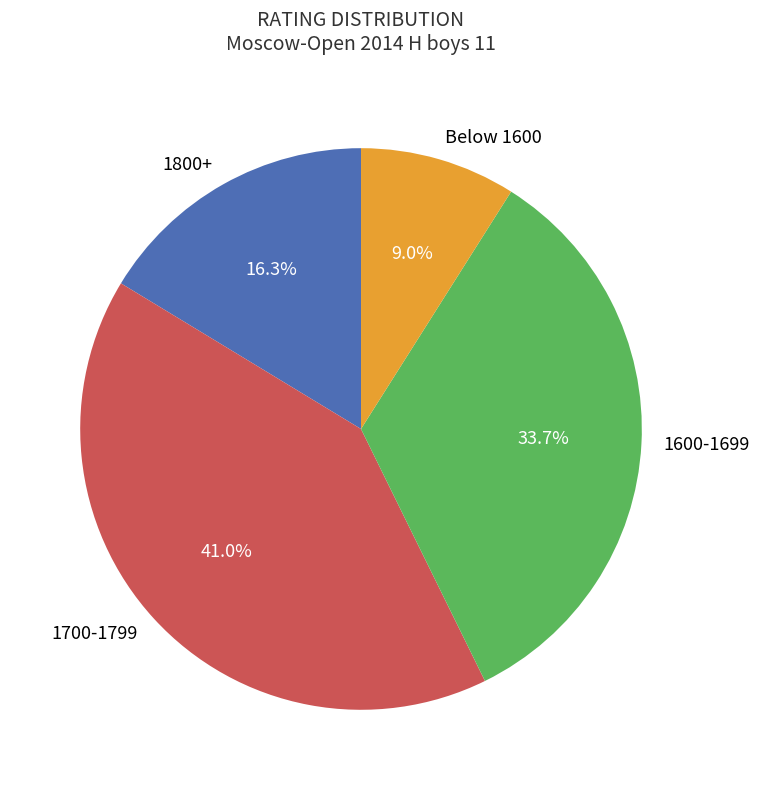

Rank the categories by value from highest to lowest.

1700-1799, 1600-1699, 1800+, Below 1600